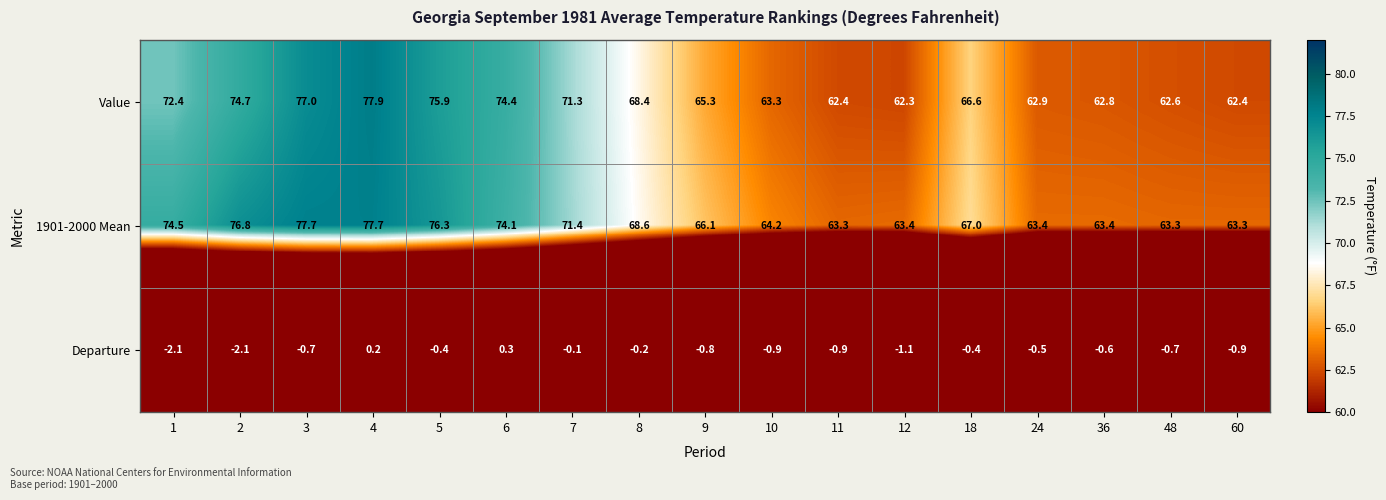

What is the total value across all series at 36?

125.6